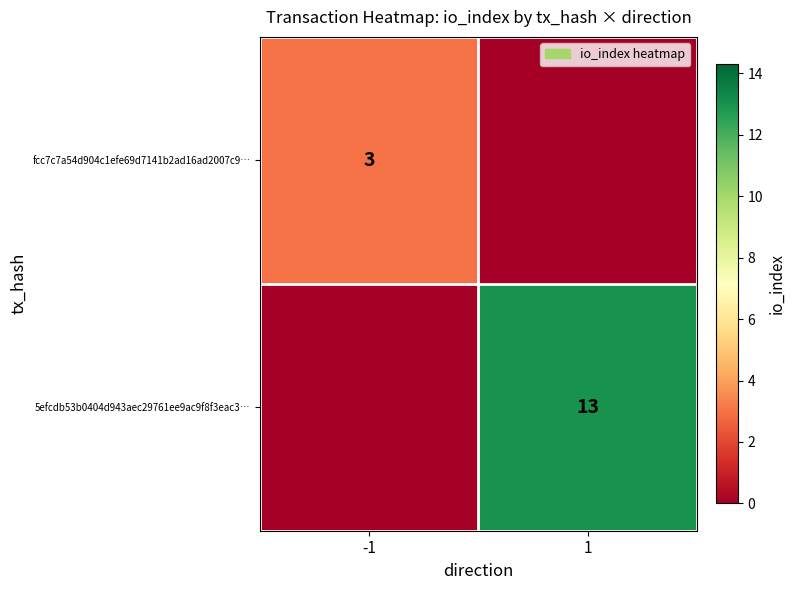

The 5efcdb53b0404d943aec29761ee9ac9f8f3eac3… series shows 23 at 1. True or false?

False